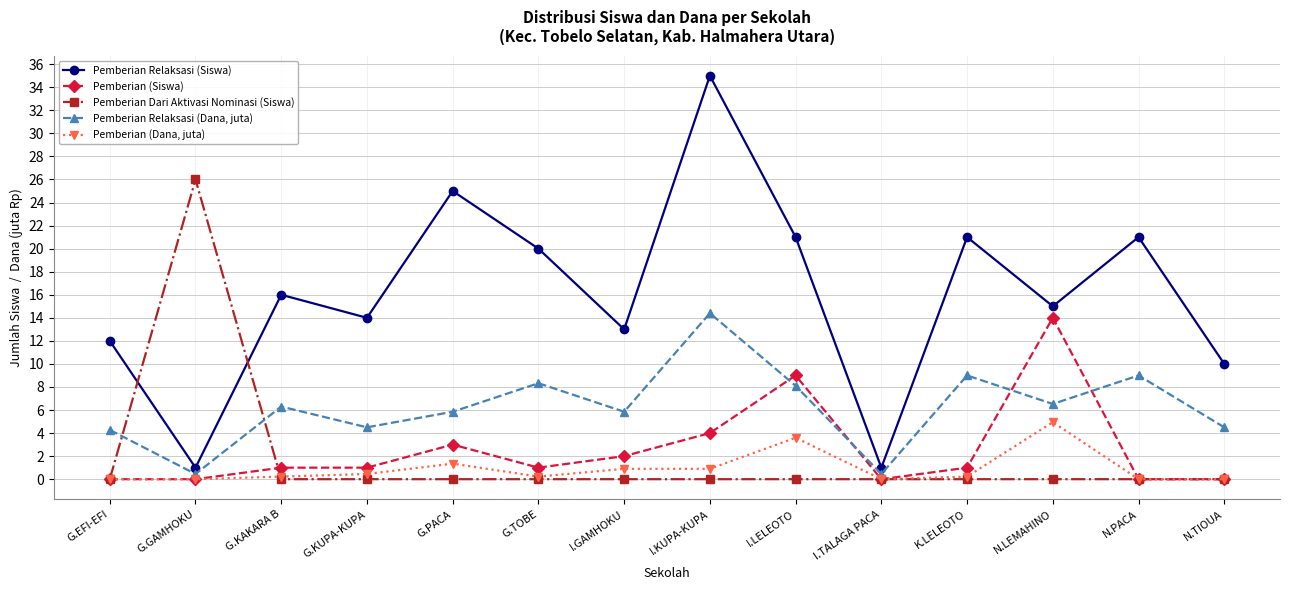

True or false: Pemberian Relaksasi (Dana, juta) and Pemberian Relaksasi (Siswa) intersect in this chart.

False